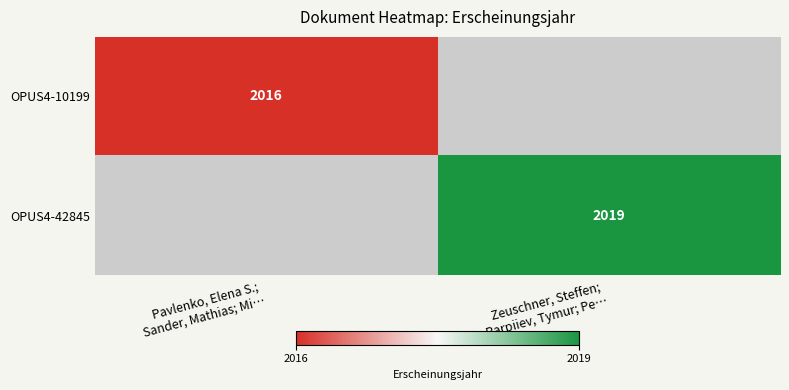

Which category has the lowest value across all series?

Pavlenko, Elena S.; 
Sander, Mathias; Mi…